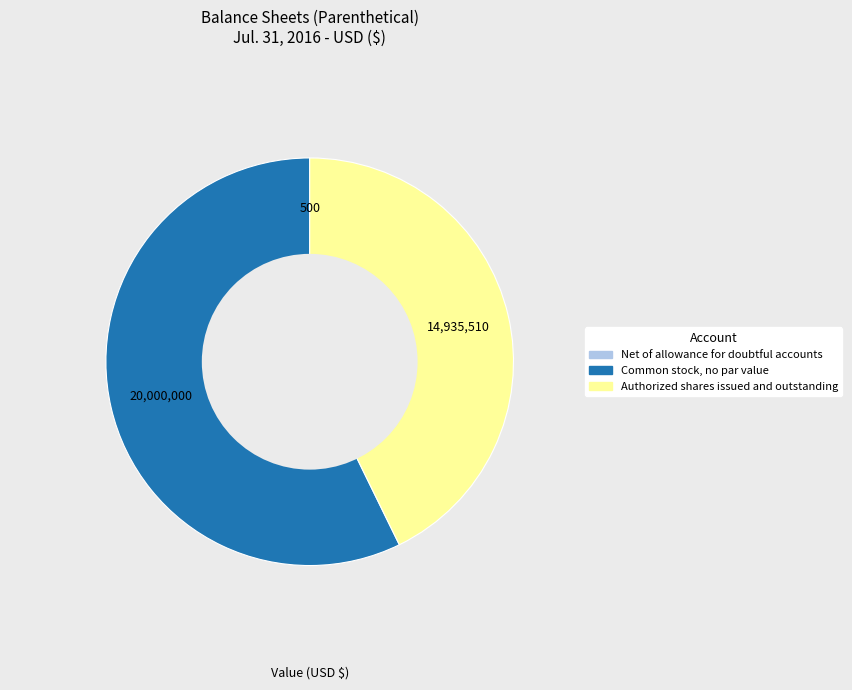

The Authorized shares issued and outstanding slice represents 35% of the pie. True or false?

False